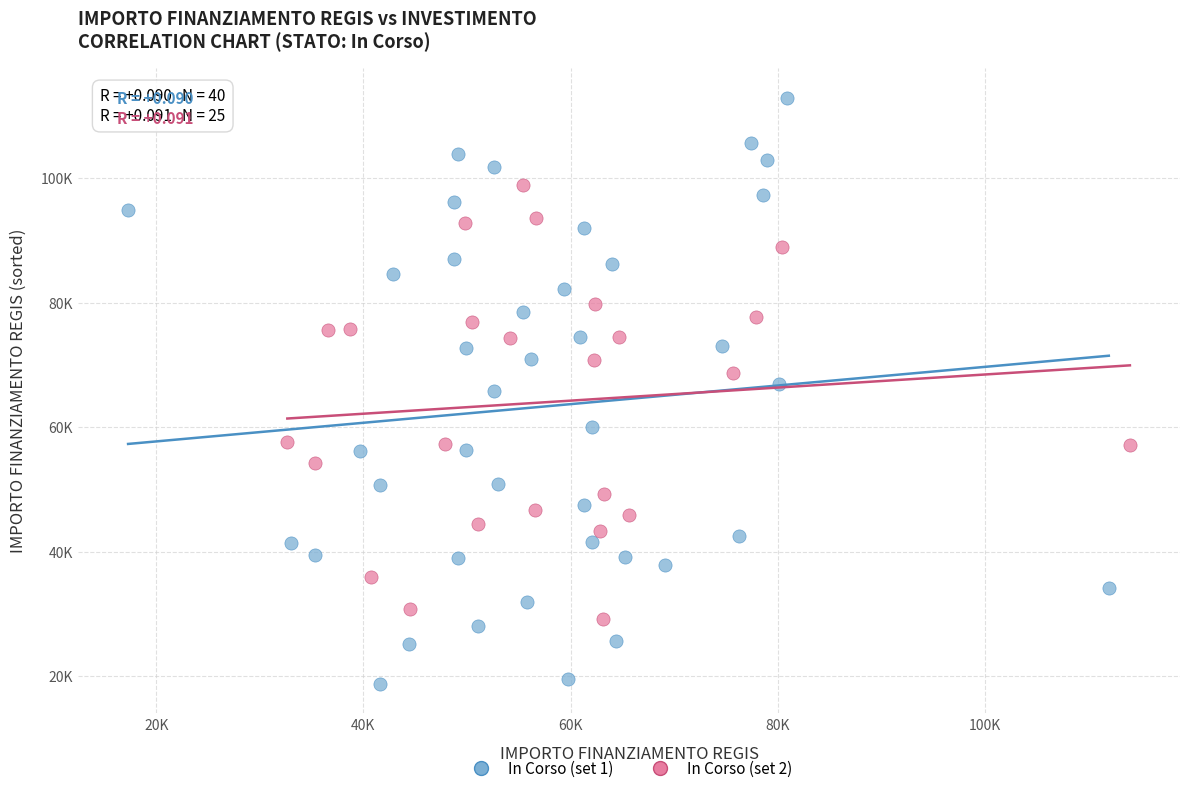

What are all the series names shown in the legend?

In Corso (set 1), In Corso (set 2)